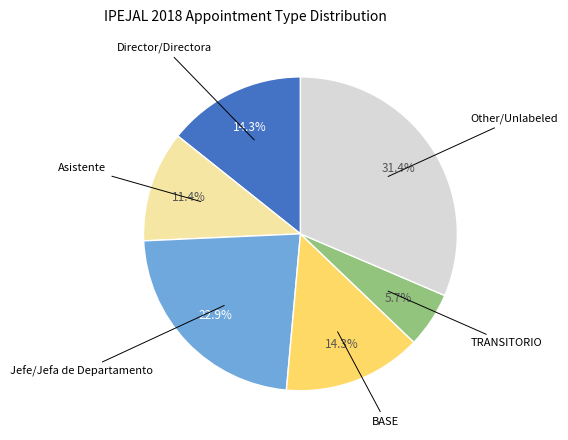

Is there any slice that represents more than half of the pie?

No